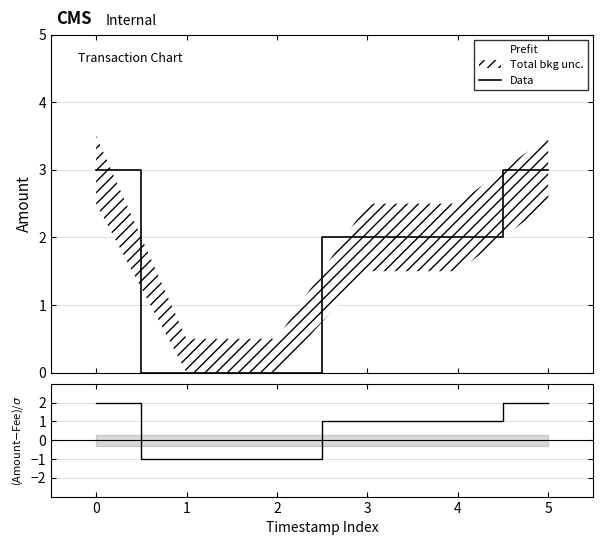

Which series has the largest total across all categories?

Data